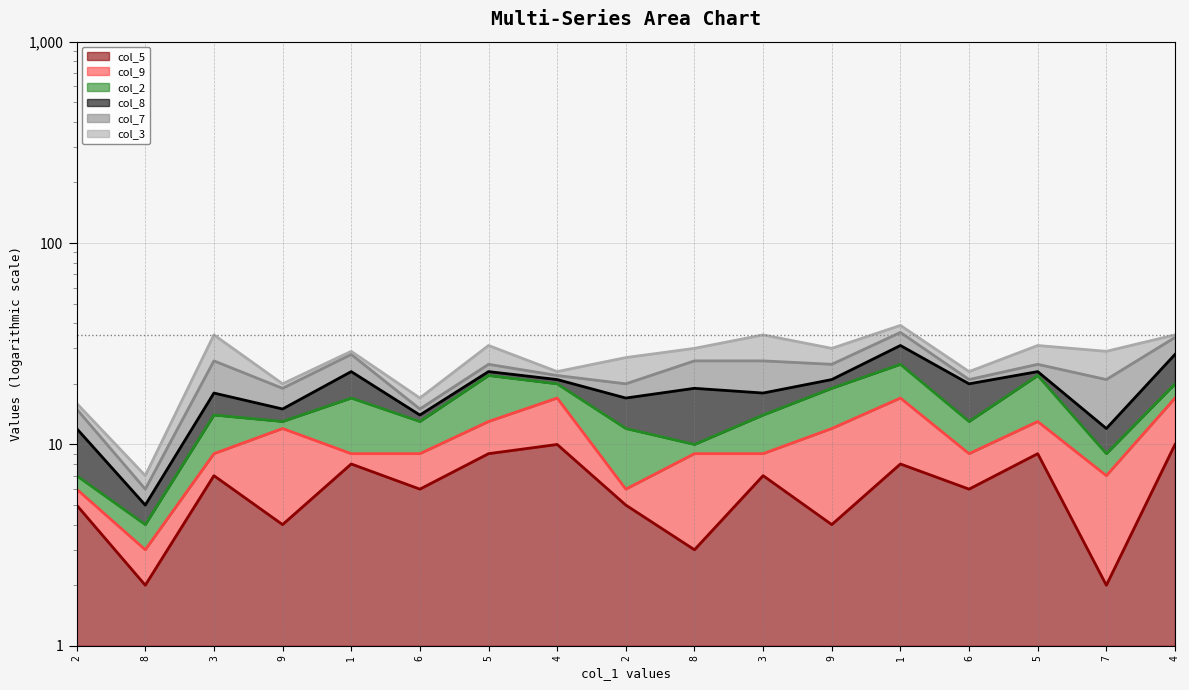

What is the sum of the col_5 (line) values at 8 and 2?

8